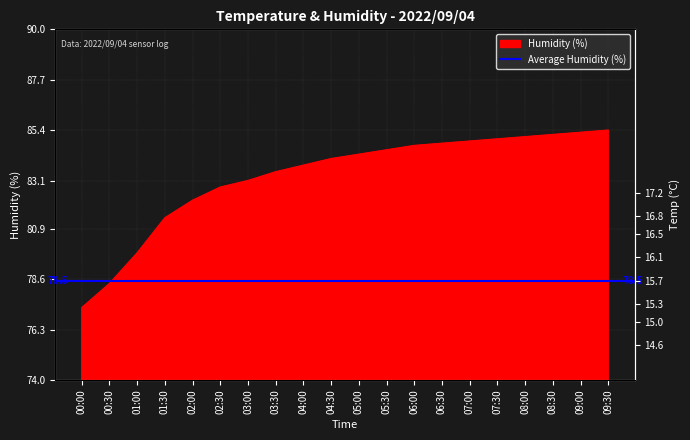

What is the maximum value for Humidity?

85.4